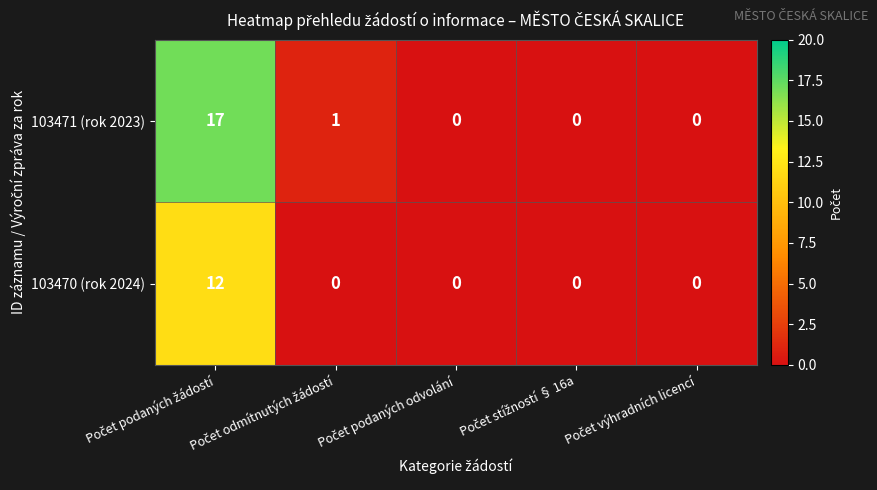

What is the average value of the 103471 (rok 2023) series?

4